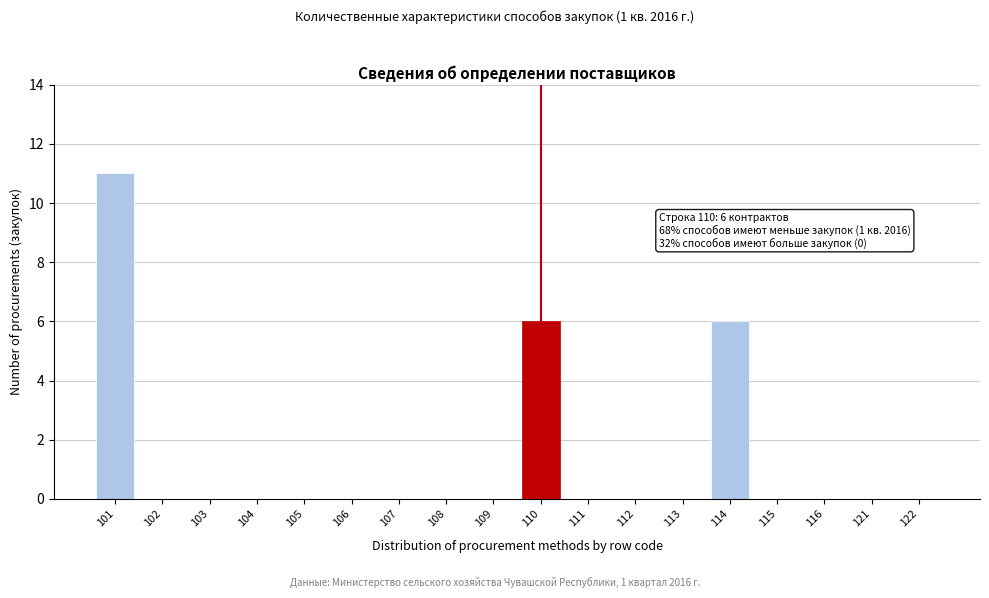

Reading left to right, extract all data points from this chart.

101=11	102=0	103=0	104=0	105=0	106=0	107=0	108=0	109=0	110=6	111=0	112=0	113=0	114=6	115=0	116=0	121=0	122=0